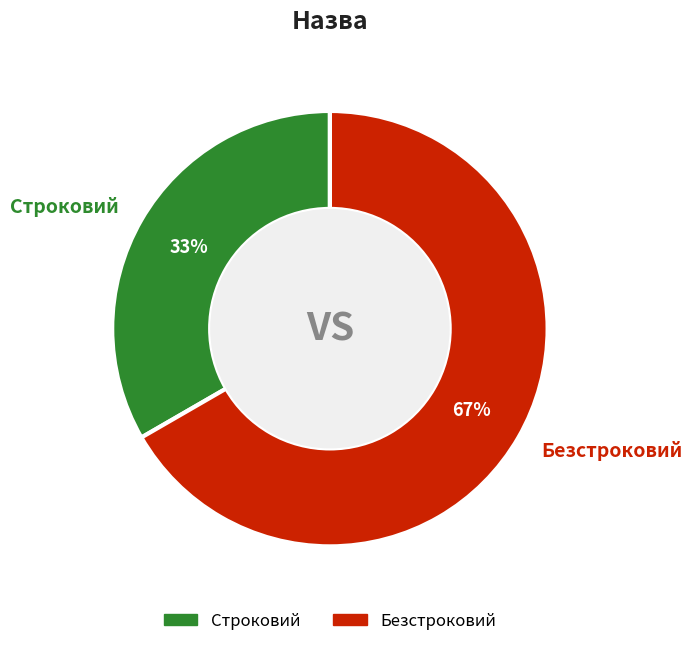

Is the sum of Безстроковий and Строковий greater than half?

Yes